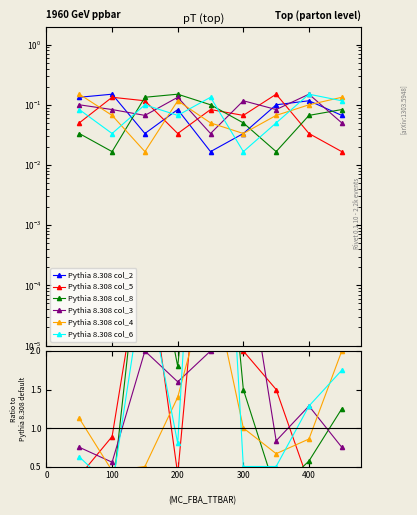

What is the value of the col_3 point at the 7th from the left?

0.1